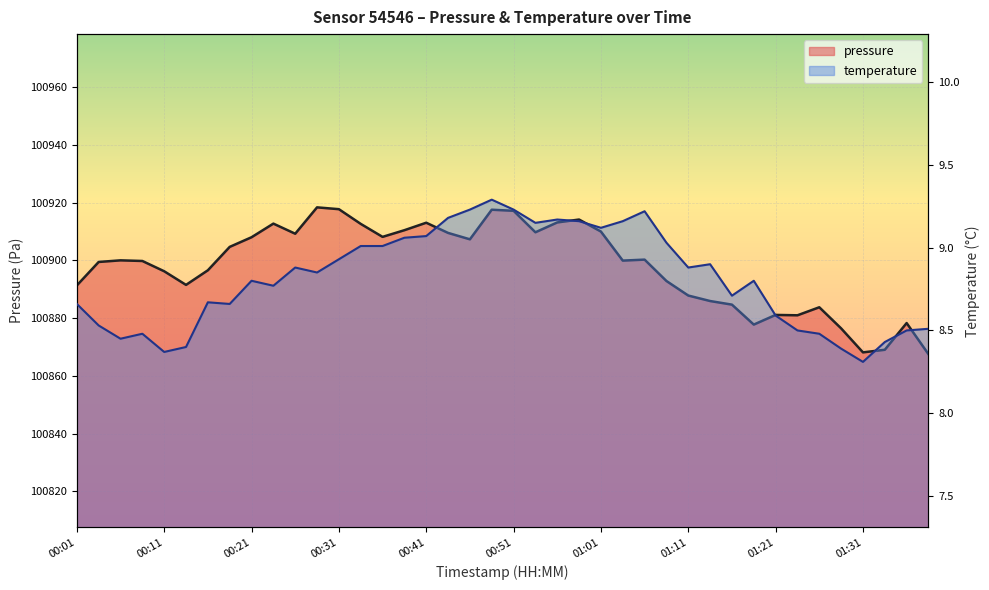

What is the minimum value shown in the chart?

8.3